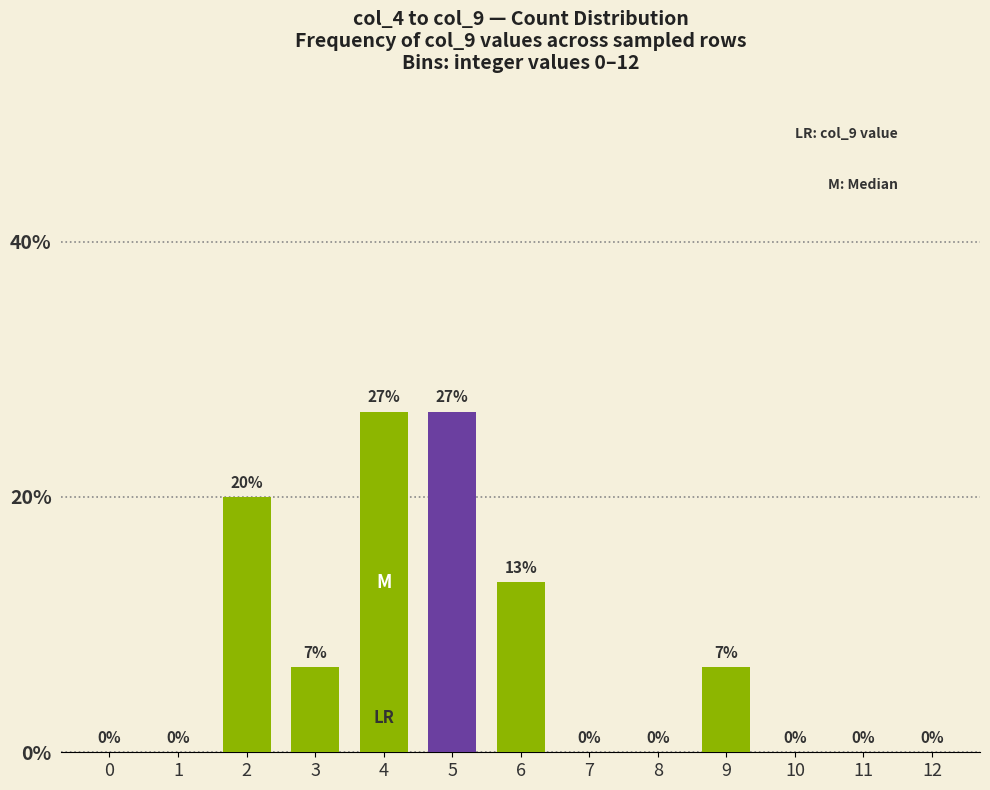

What is the maximum value shown in the chart?

26.7